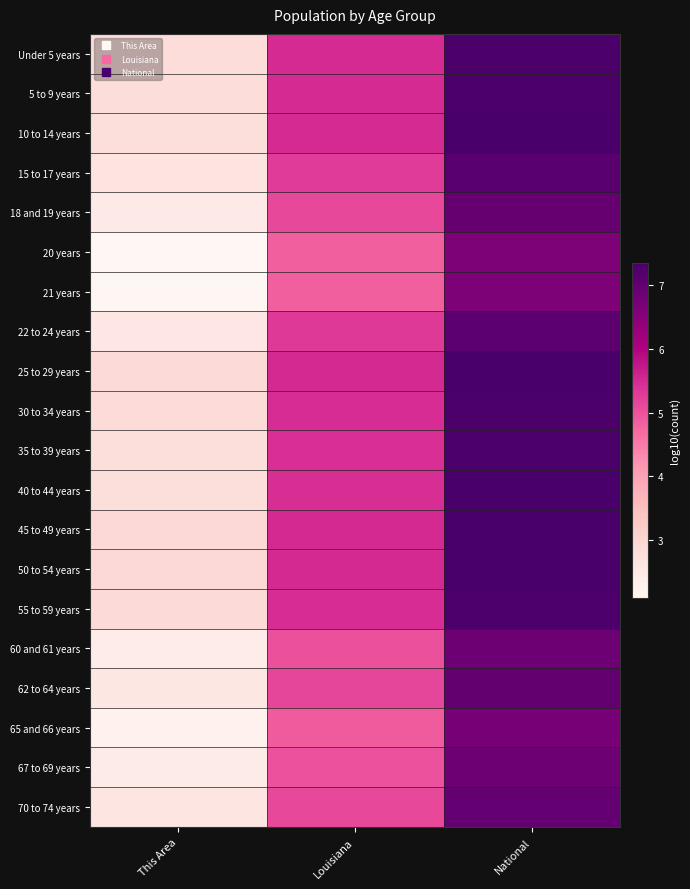

At National, list the series in order from smallest to largest.

21 years, 20 years, 65 and 66 years, 60 and 61 years, 67 to 69 years, 18 and 19 years, 70 to 74 years, 62 to 64 years, 22 to 24 years, 15 to 17 years, 55 to 59 years, 30 to 34 years, 35 to 39 years, Under 5 years, 5 to 9 years, 10 to 14 years, 40 to 44 years, 25 to 29 years, 50 to 54 years, 45 to 49 years